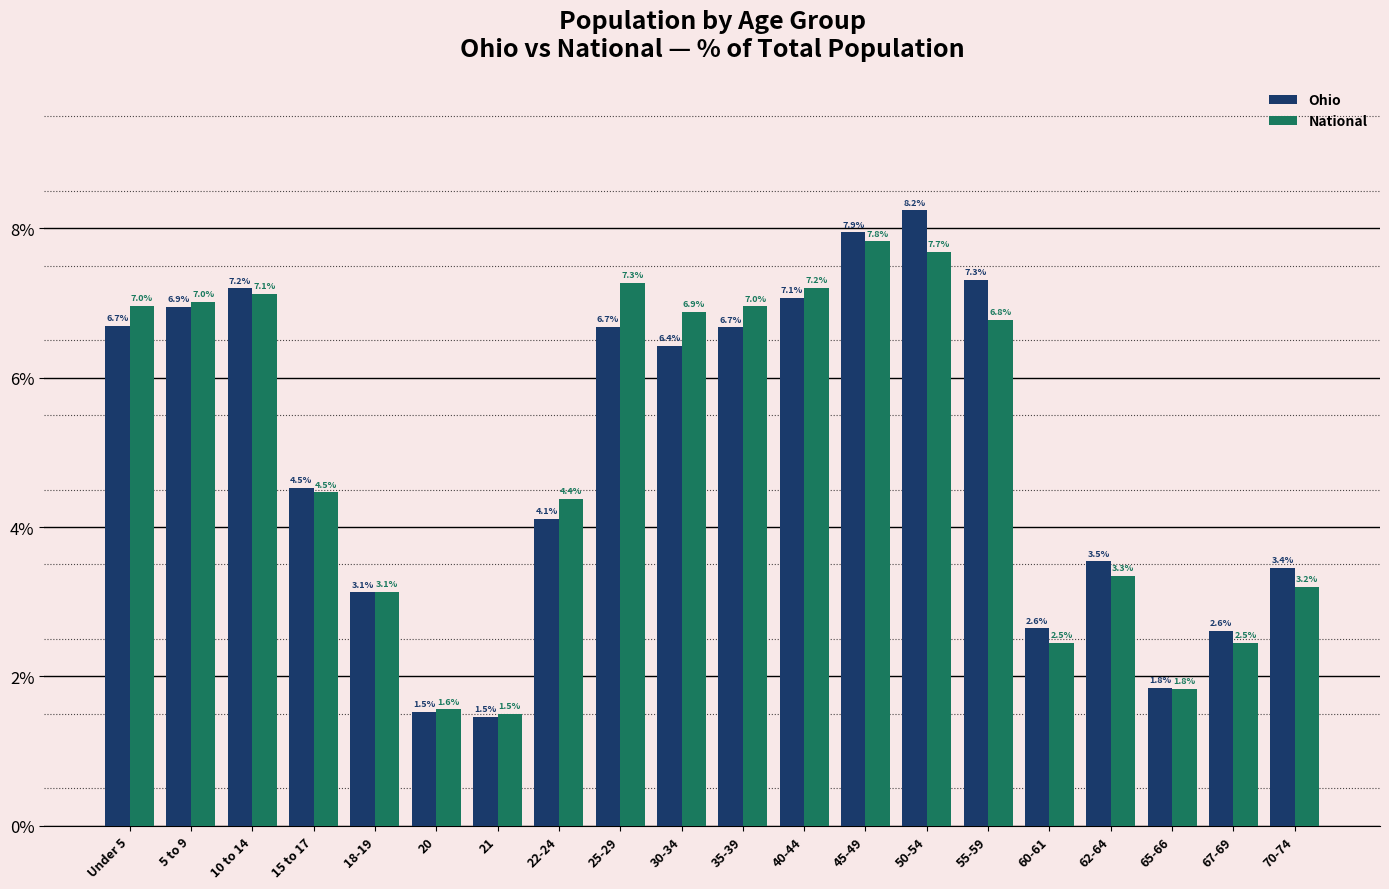

Reading left to right, transcribe all the data shown in this chart.

Ohio: 6.7	6.9	7.2	4.5	3.1	1.5	1.5	4.1	6.7	6.4	6.7	7.1	7.9	8.2	7.3	2.6	3.5	1.8	2.6	3.4
National: 7.0	7.0	7.1	4.5	3.1	1.6	1.5	4.4	7.3	6.9	7.0	7.2	7.8	7.7	6.8	2.5	3.3	1.8	2.5	3.2